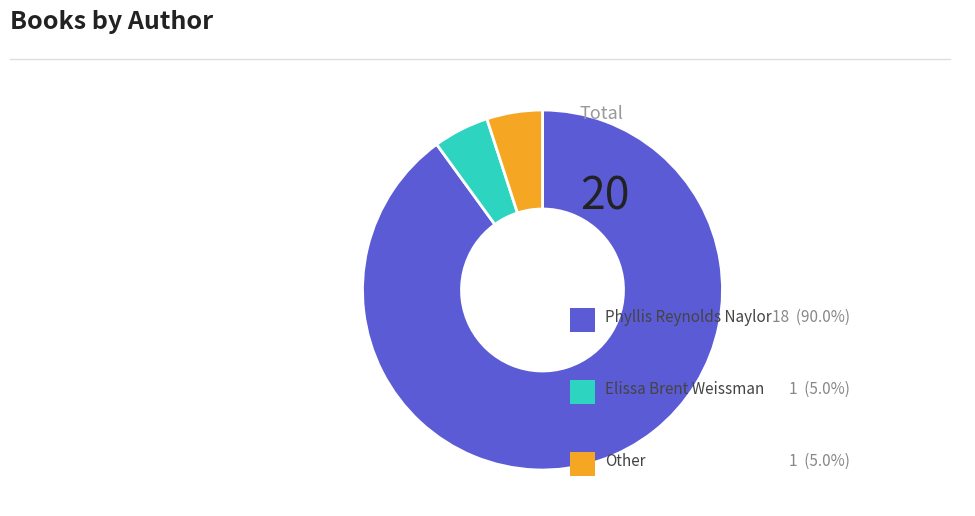

Does any single category account for the majority?

Yes